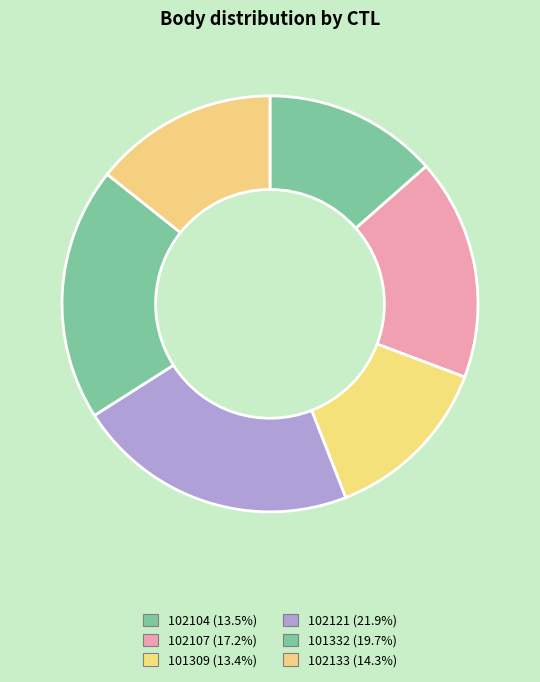

To the nearest percent, what is the difference between the 102121 and 102107 slice percentages?

5%